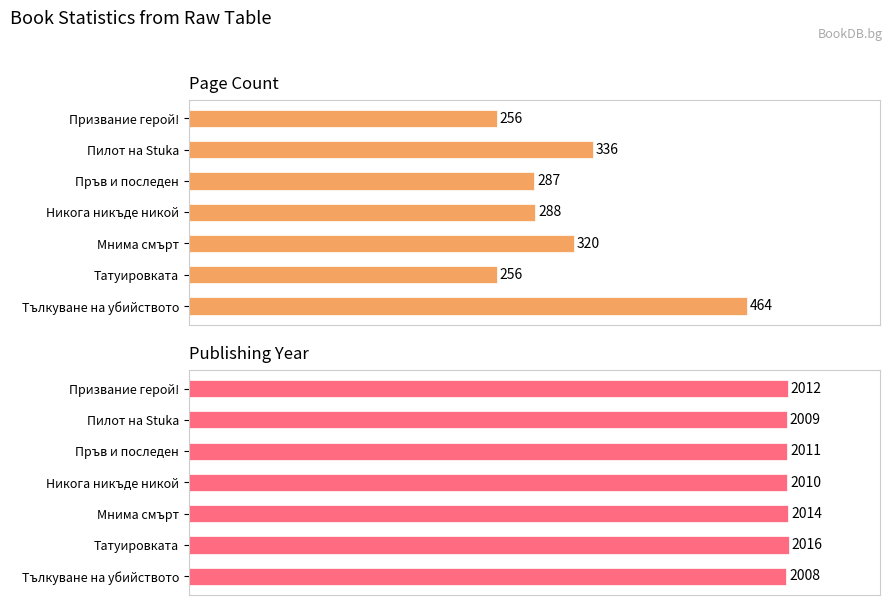

True or false: Publishing Year has a value of 26.0 at Никога никъде никой.

False